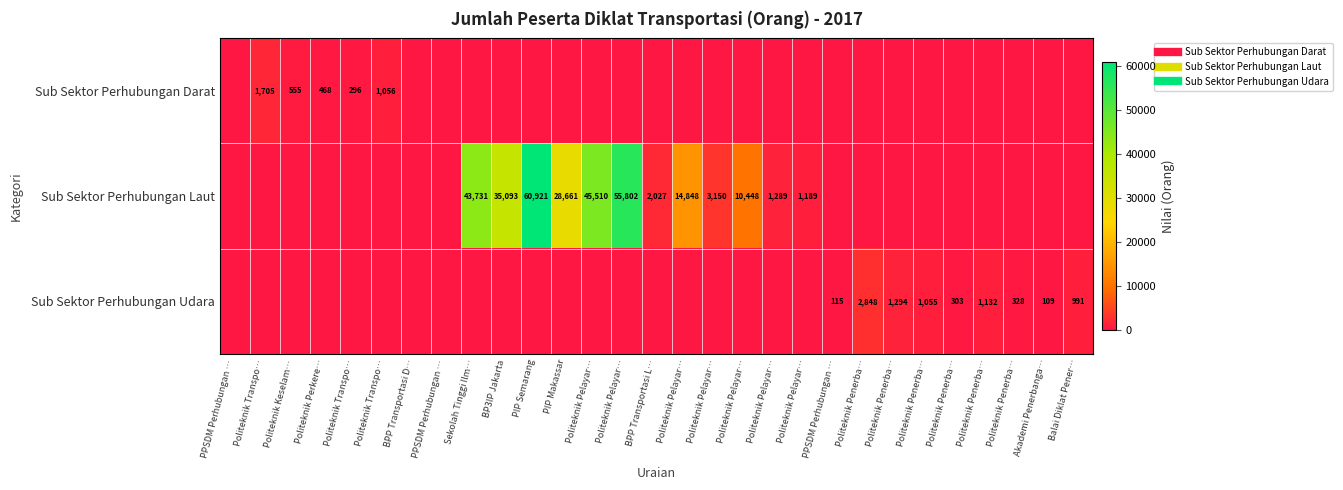

Which series has the largest range (max minus min)?

Sub Sektor Perhubungan Laut